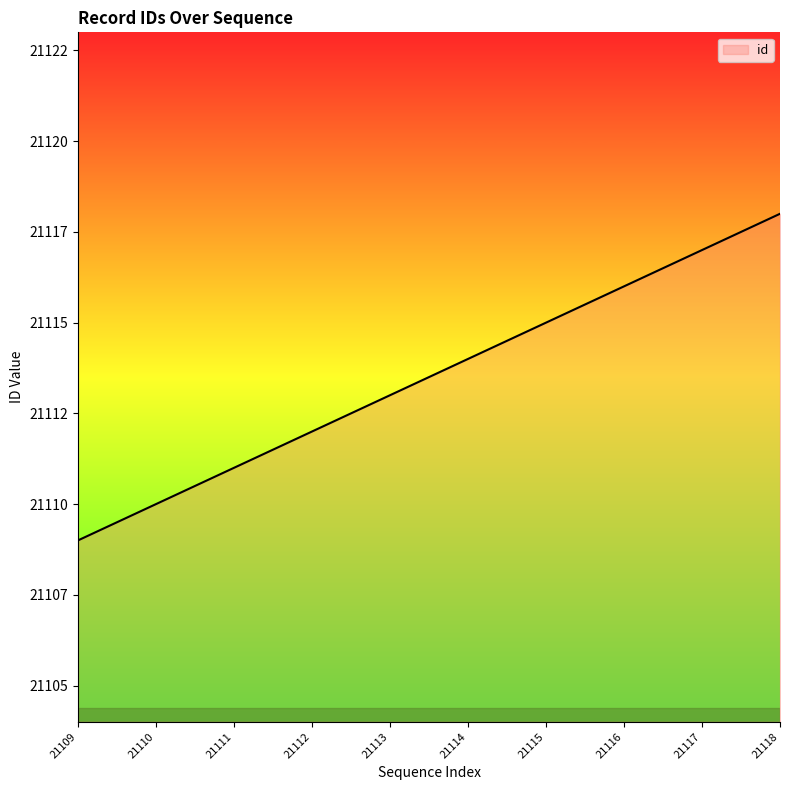

Does the chart have visible grid lines?

No